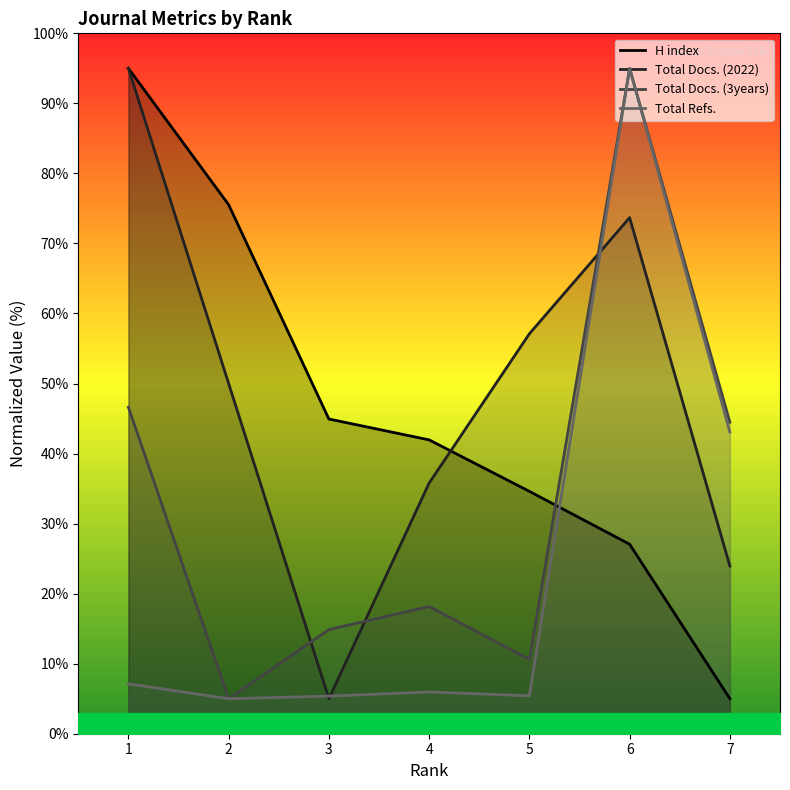

Reading left to right, transcribe all the data shown in this chart.

H index: 1=95.0	2=75.5	3=44.9	4=42.0	5=34.6	6=27.1	7=5.0
Total Docs. (2022): 1=95.0	2=50.0	3=5.0	4=35.8	5=57.1	6=73.7	7=23.9
Total Docs. (3years): 1=46.6	2=5.0	3=14.9	4=18.2	5=10.6	6=95.0	7=44.5
Total Refs.: 1=7.1	2=5.0	3=5.4	4=6.0	5=5.4	6=95.0	7=43.1